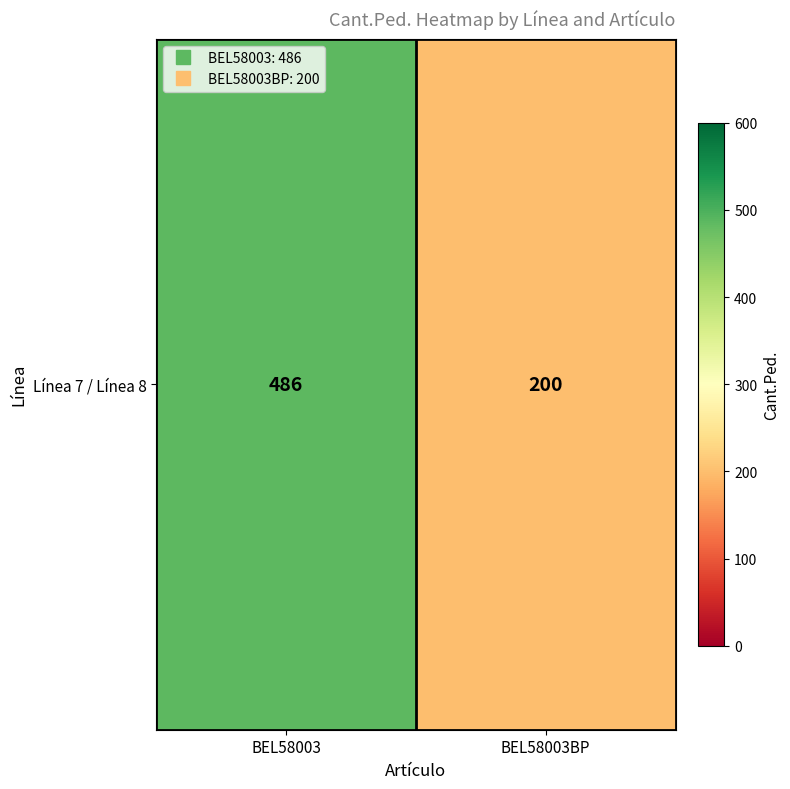

List the labels in order of value, smallest first.

BEL58003BP, BEL58003